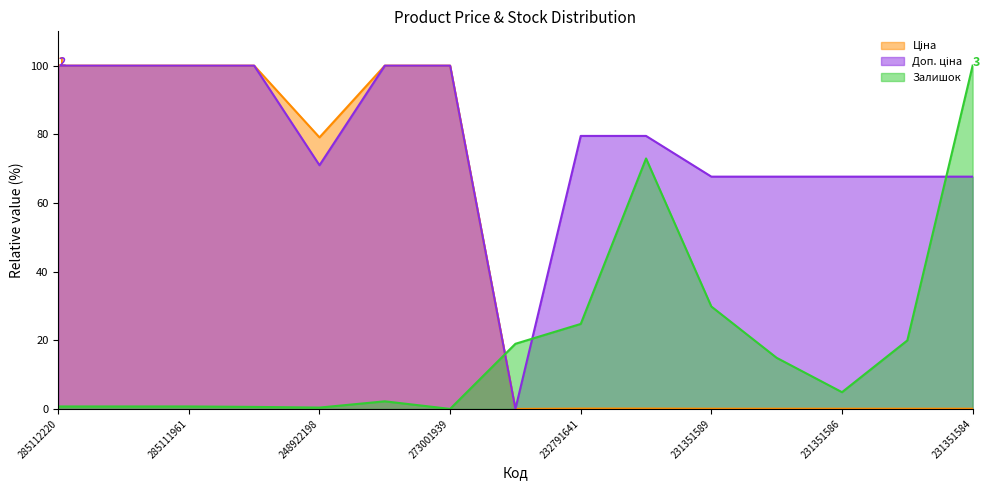

Rank the series by their average value, from highest to lowest.

Доп. ціна, Ціна, Залишок